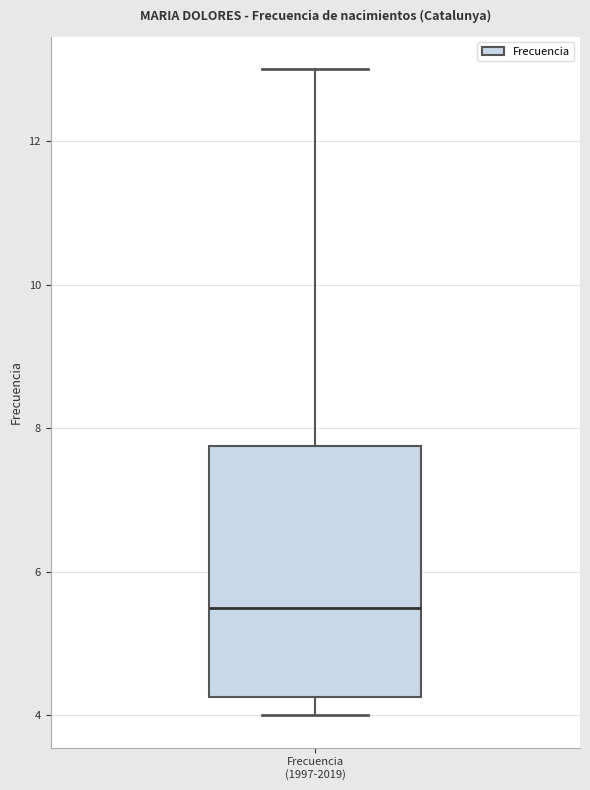

Where is the lower edge of the box for Frecuencia (1997-2019) on the y-axis? The values are not printed on the chart, so give them approximately, as read against the axis.

4.2